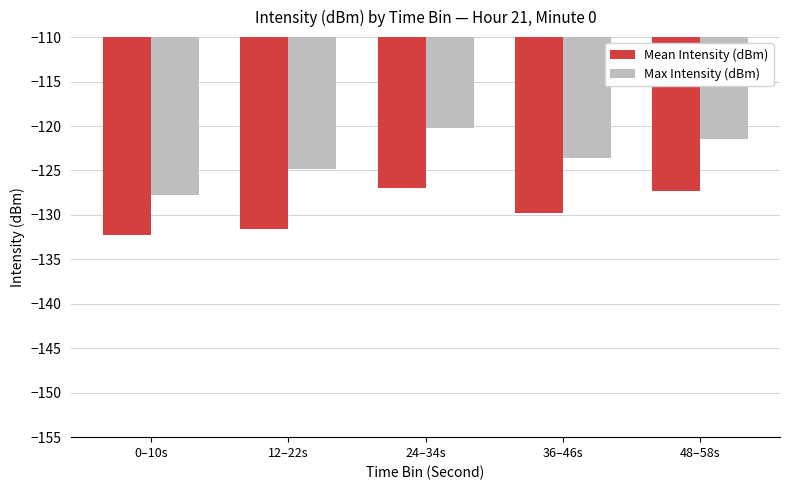

Rank the series by their maximum value, from highest to lowest.

Max Intensity (dBm), Mean Intensity (dBm)